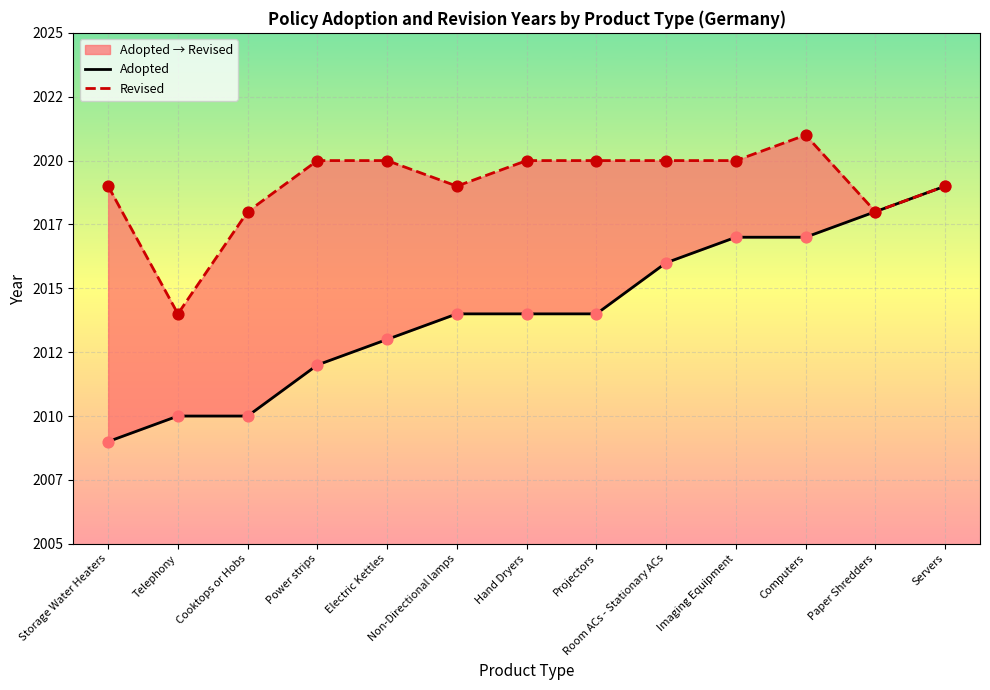

Which series contains the highest Y value?

Revised